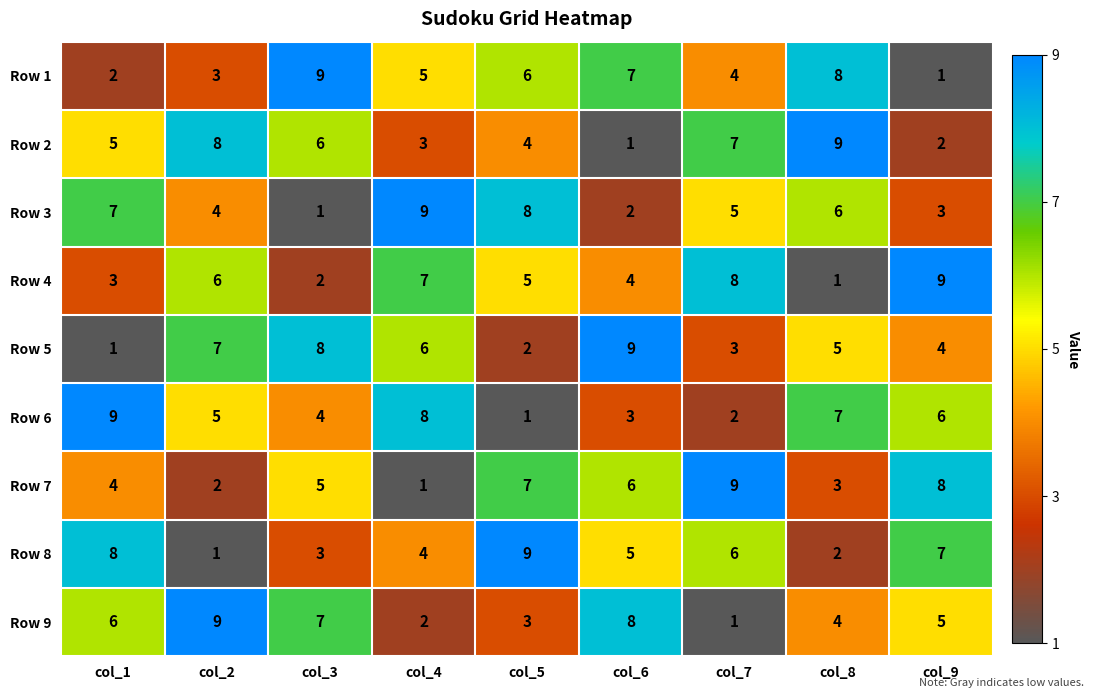

The value of Row 3 at col_2 is 1. True or false?

False